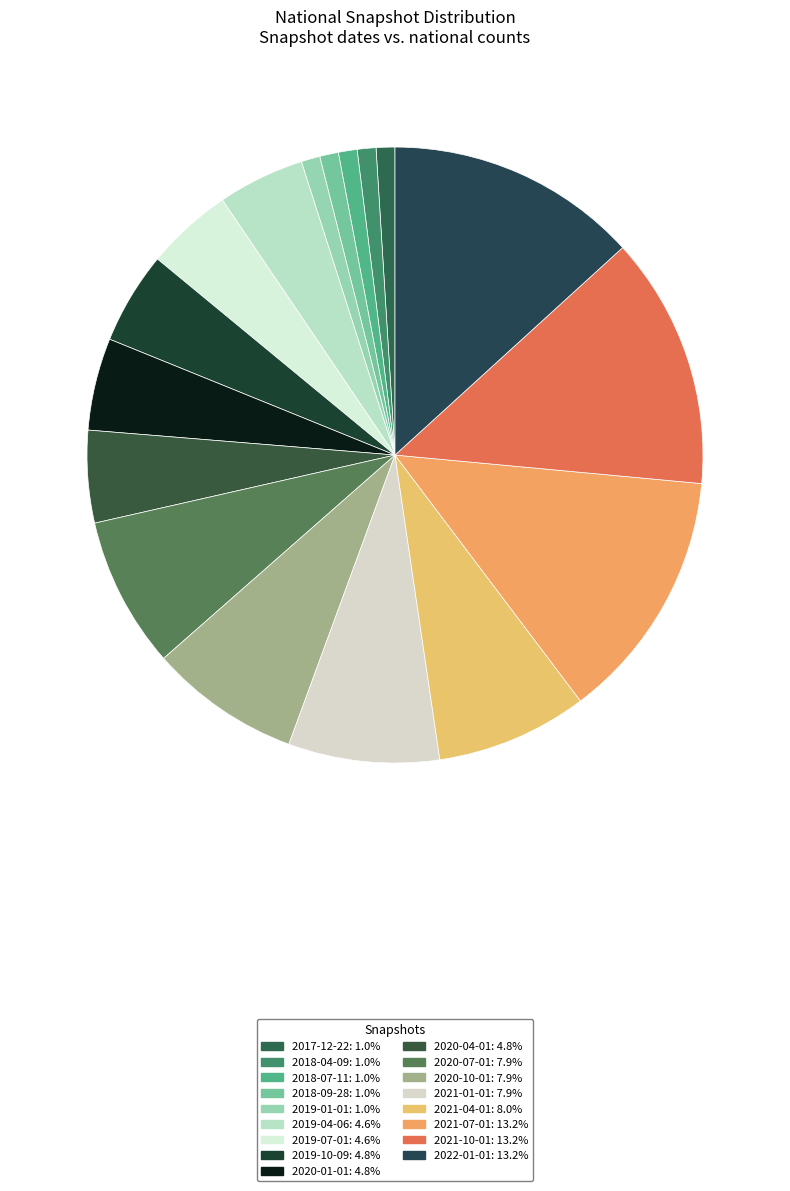

Does 2021-04-01 account for over 50% of the chart?

No